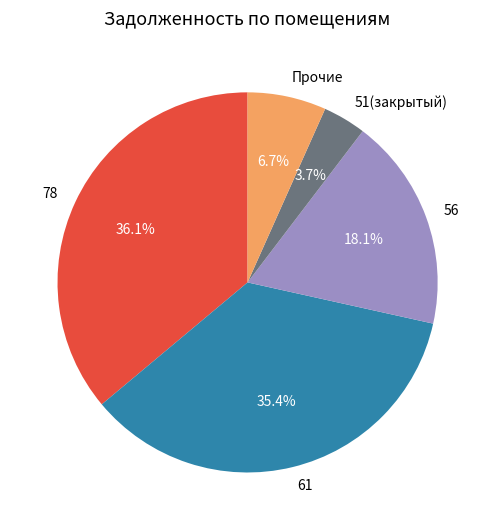

Rank the categories by value from lowest to highest.

51(закрытый), Прочие, 56, 61, 78